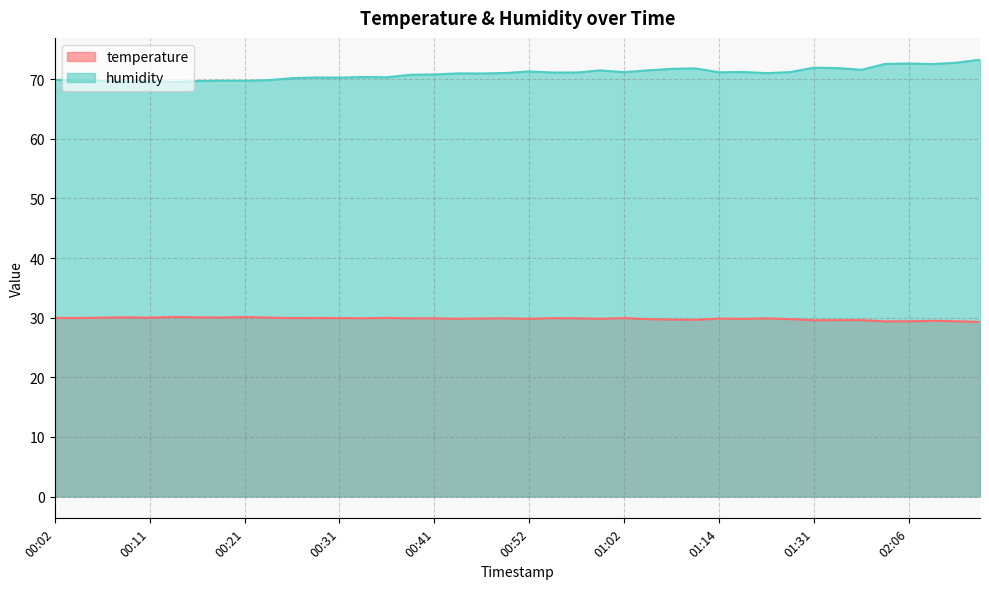

What is the label of the 32nd point from the left?

01:22